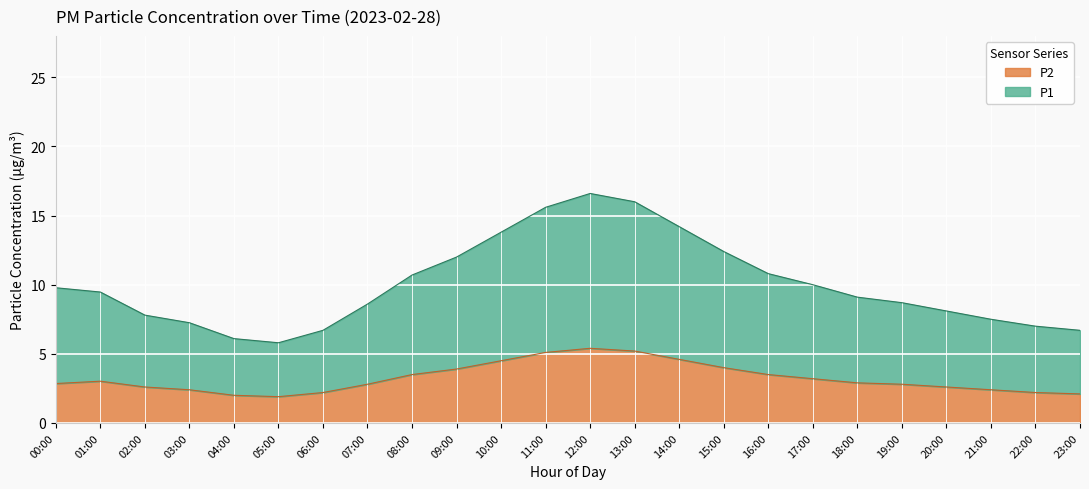

What is the lowest value of the P2 series?

1.9